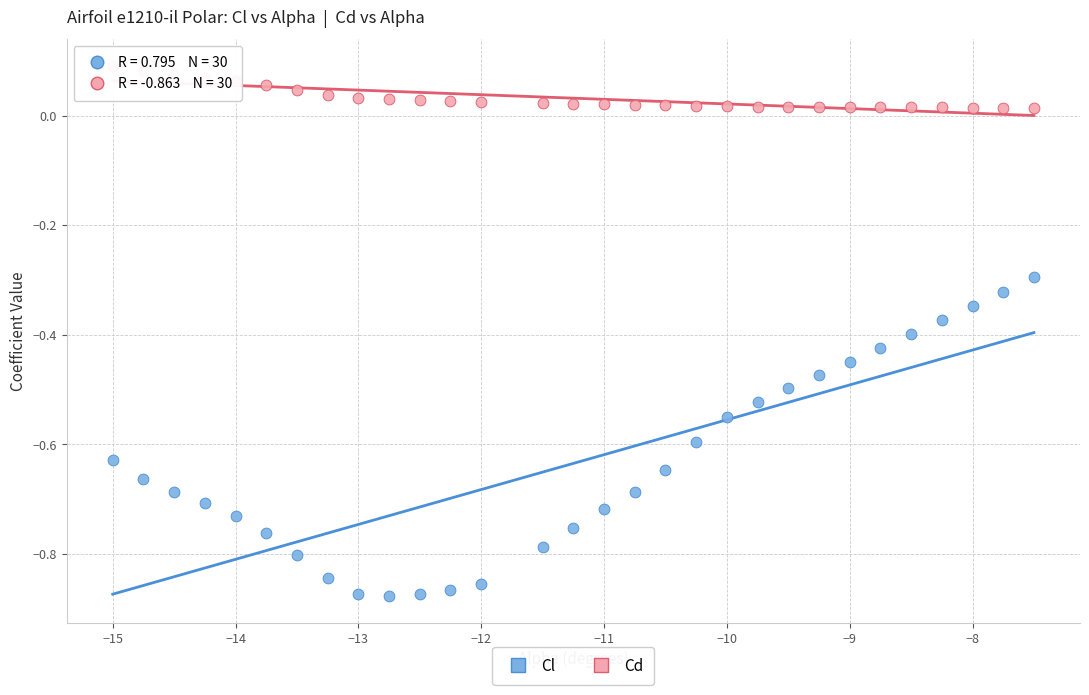

Which series has the widest spread of Y values?

Cl